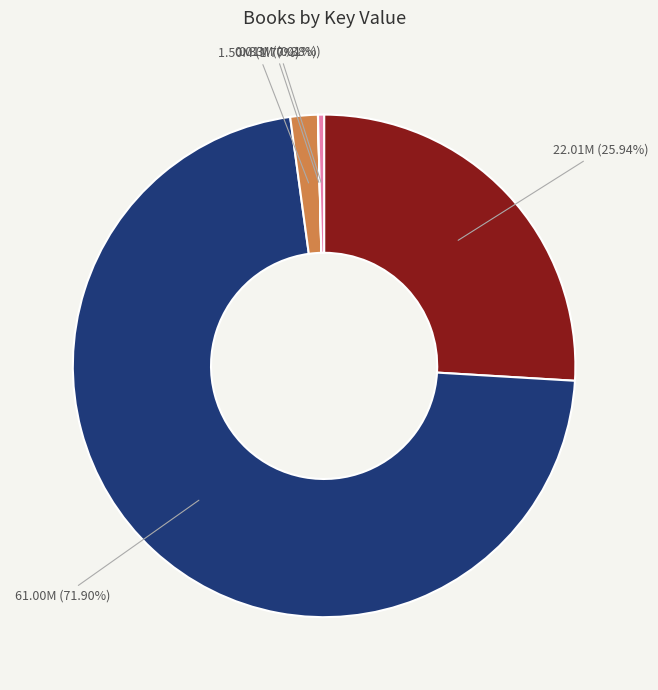

Does any single category account for the majority?

Yes